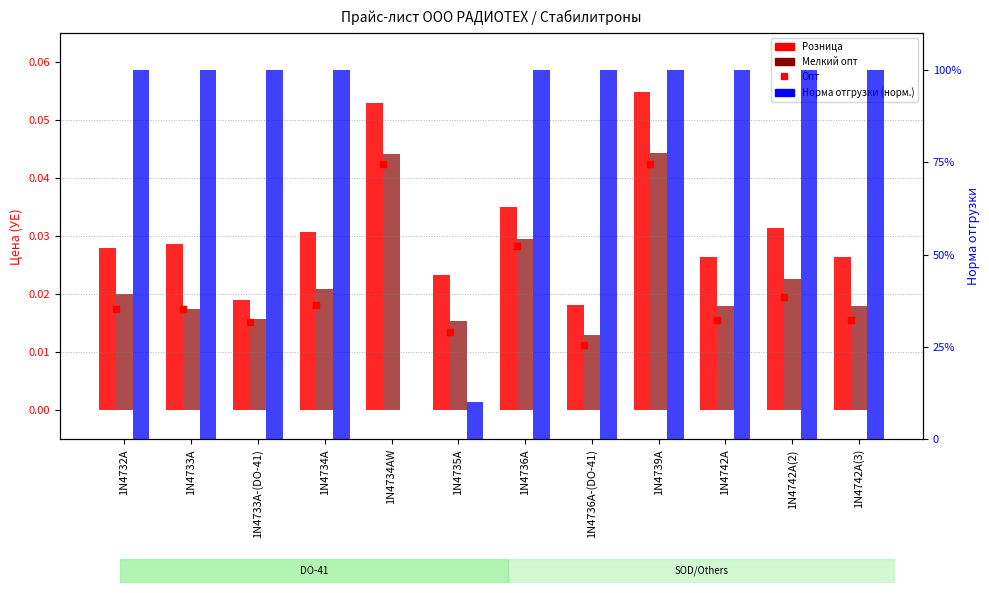

Which series contains the lowest Y value?

Норма отгрузки (норм.)